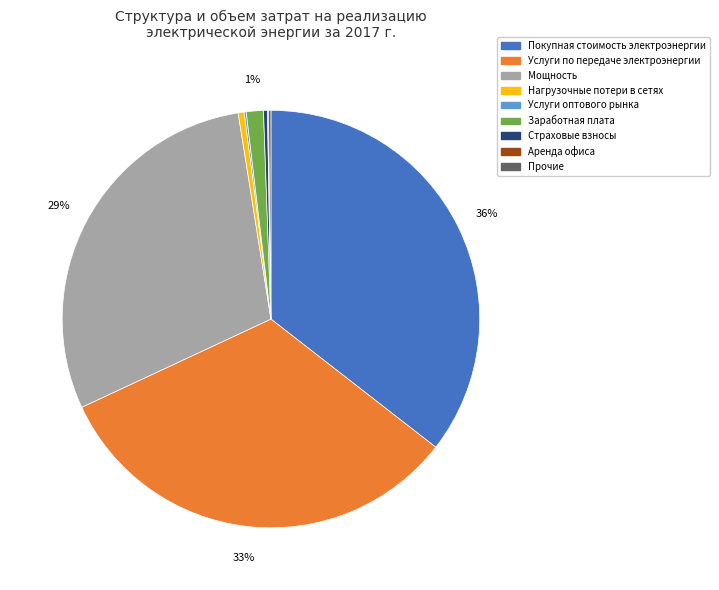

Combined, do Покупная стоимость электроэнергии and Нагрузочные потери в сетях account for over 50%?

No